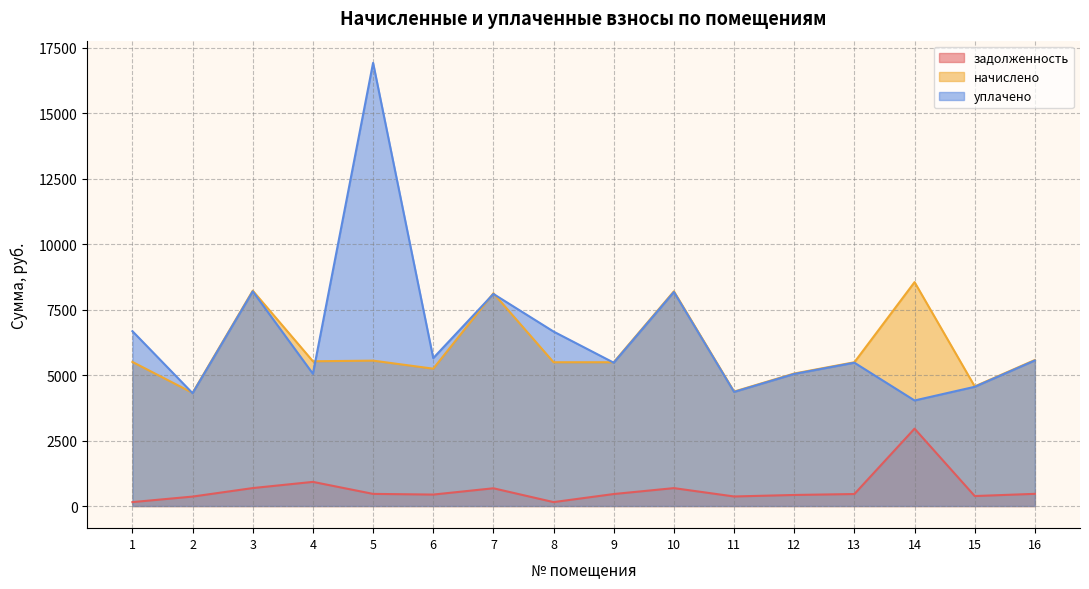

Read the уплачено value at 6.

5648.8